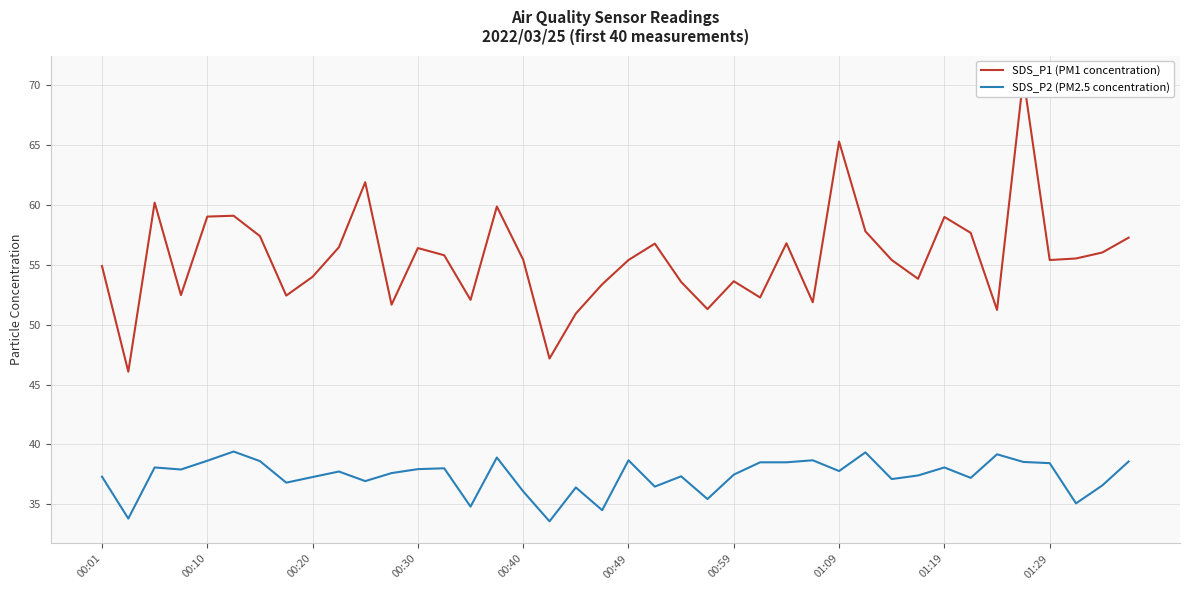

The SDS_P2 (PM2.5 concentration) series shows 18.2 at 00:30. True or false?

False